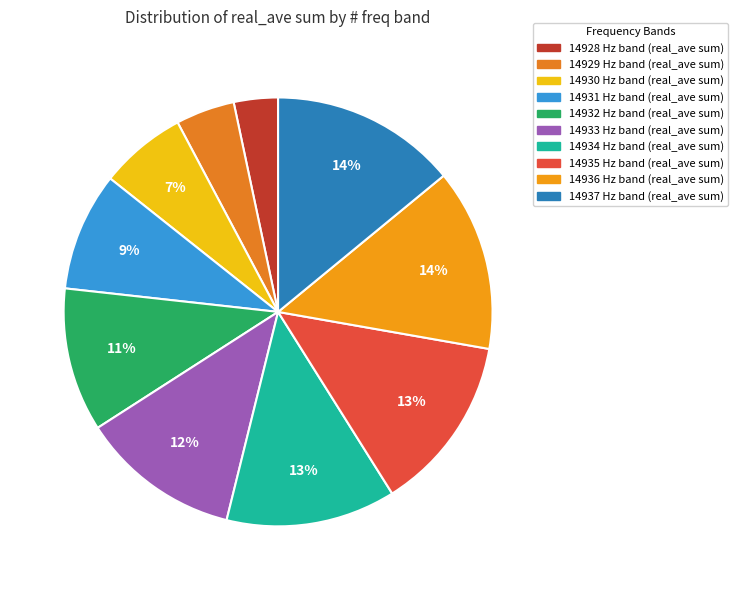

Is there a majority slice in this chart?

No